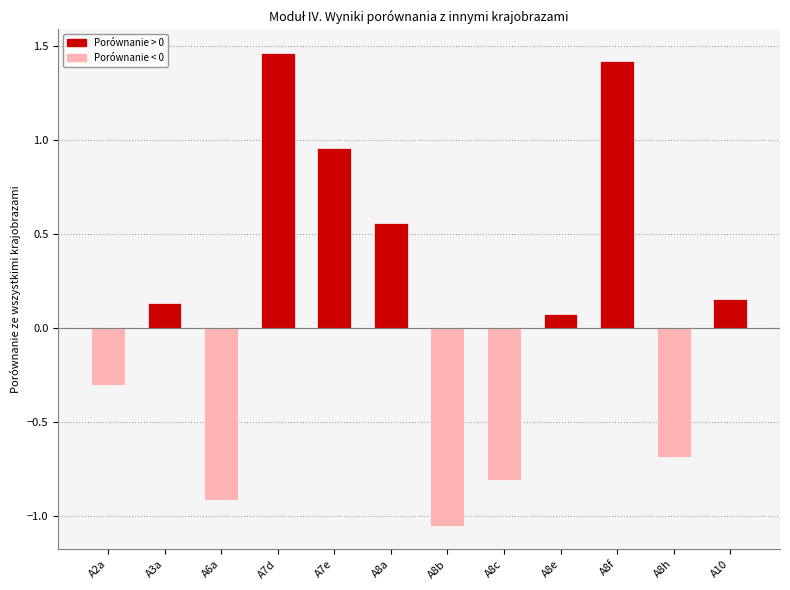

What is the value of the 4th bar from the left?

1.5